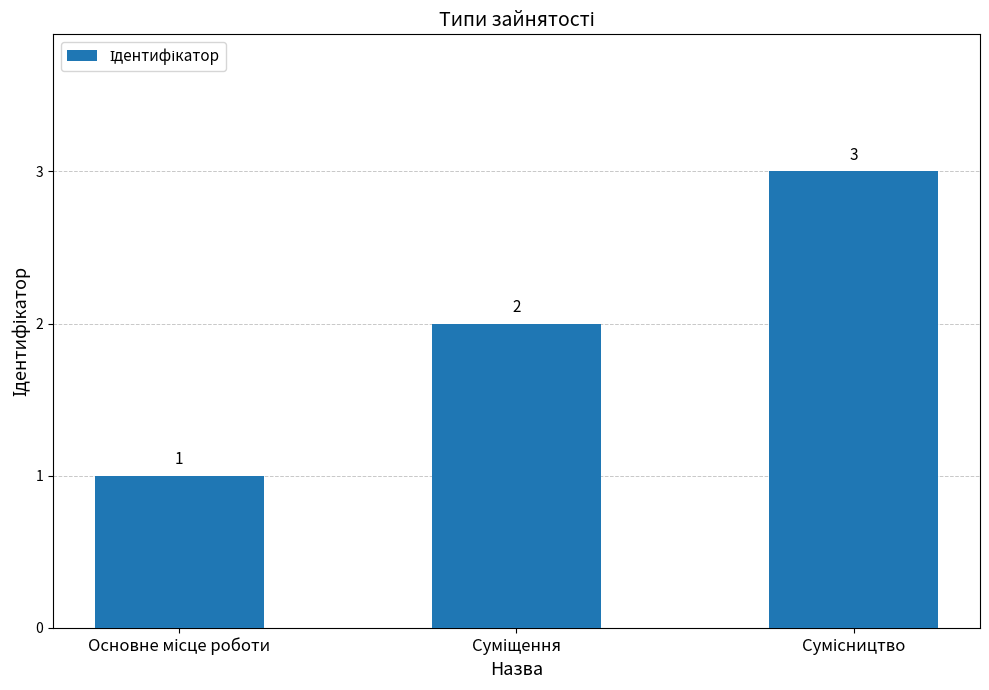

What is the greatest value displayed?

3